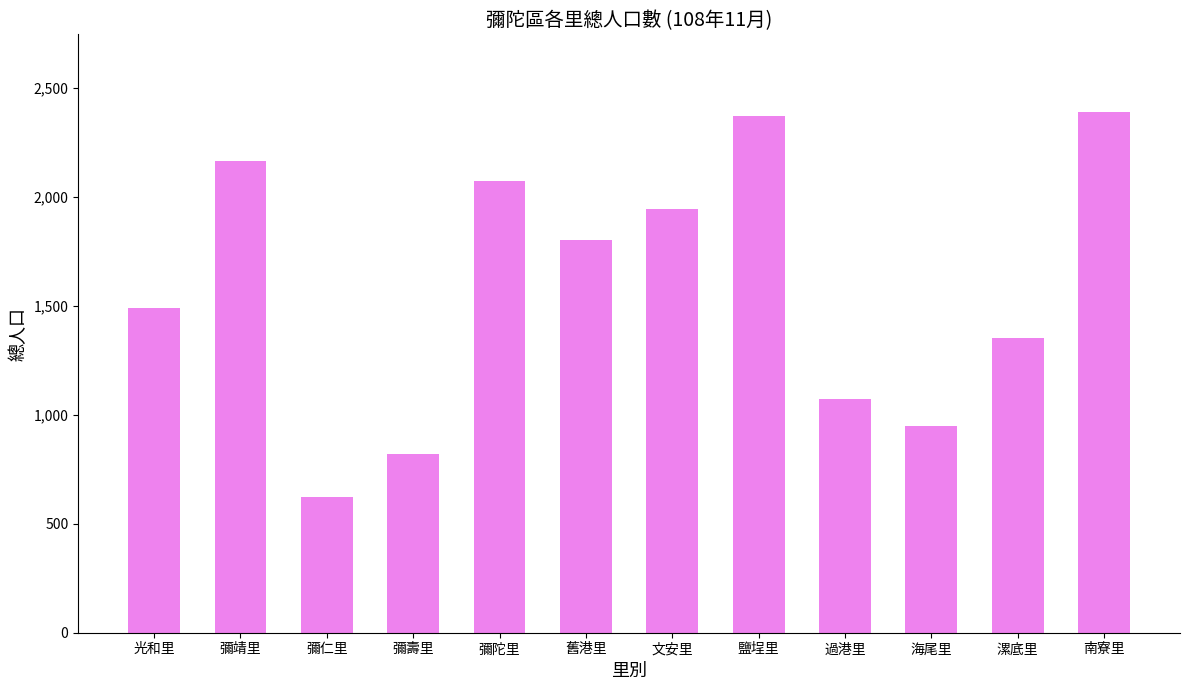

What is the average value?

1589